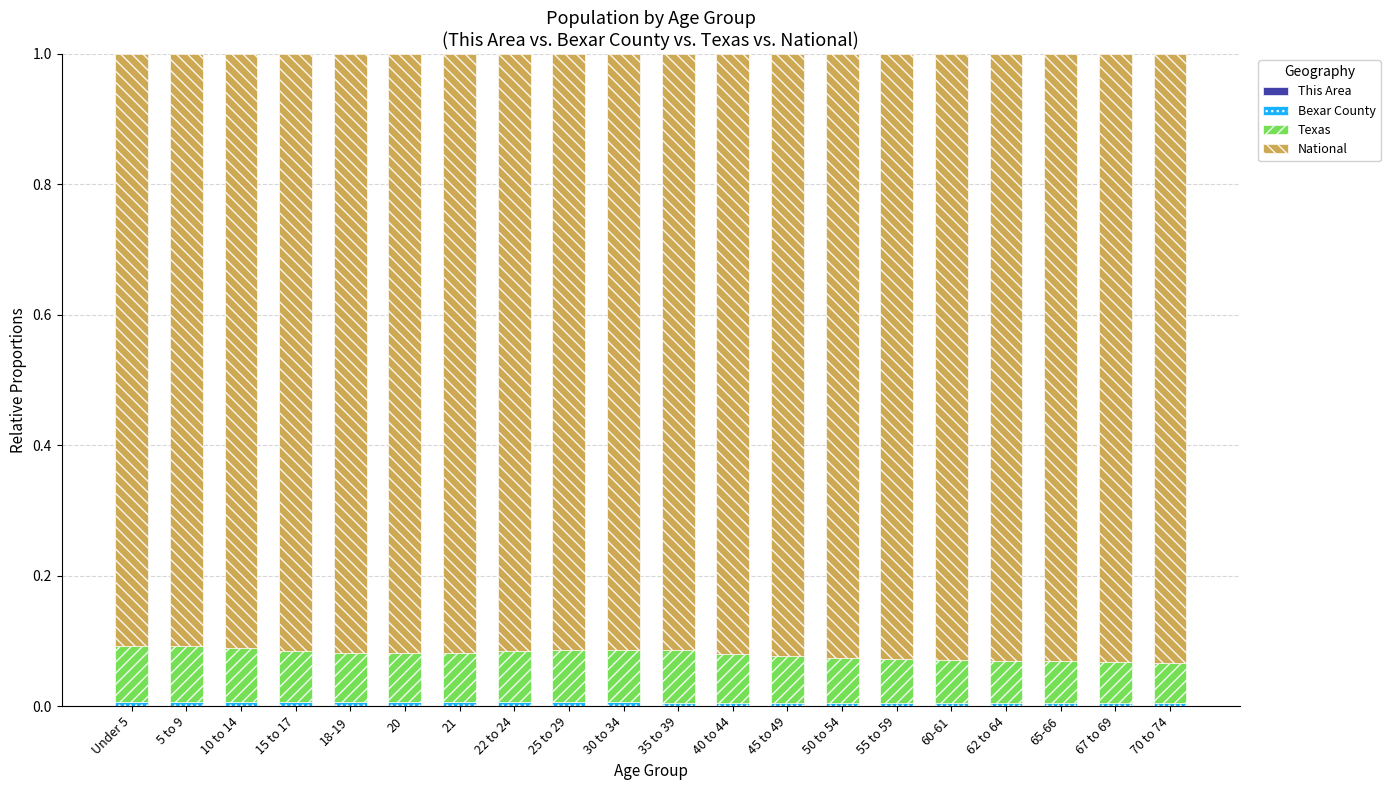

How many data points does each series have?

20